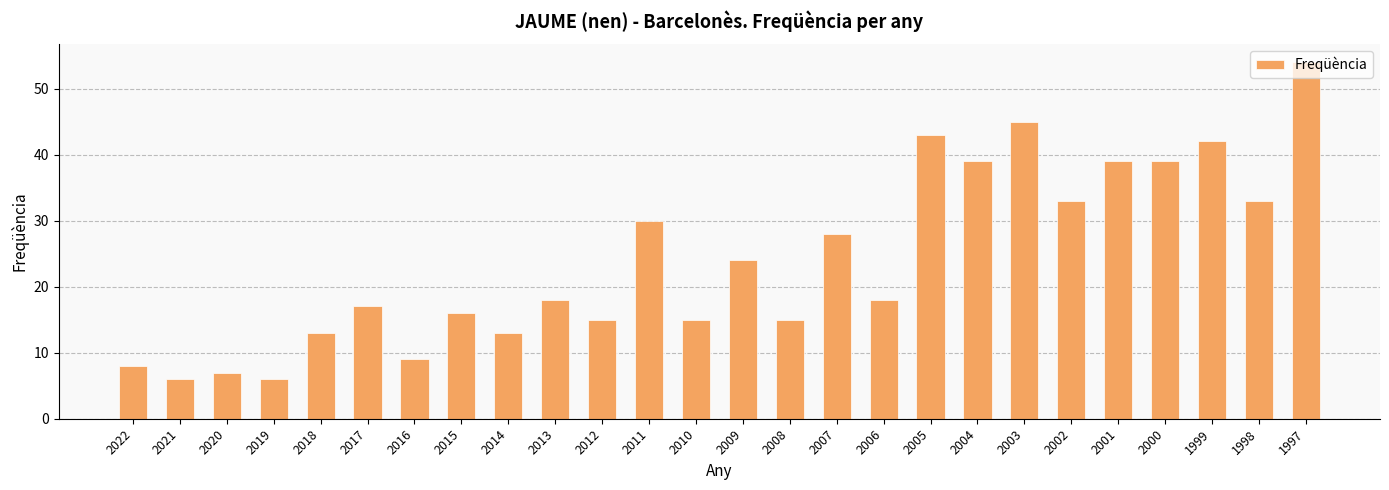

Which category has the highest value across all series?

1997